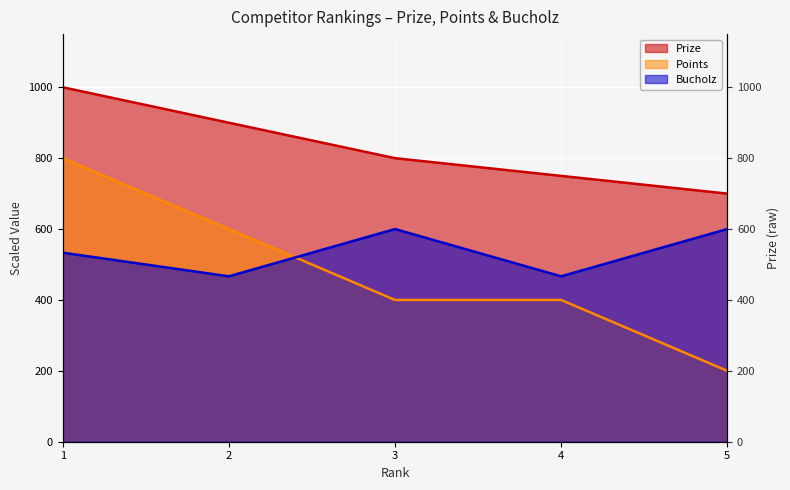

The value of Prize at 2 is 900.0. True or false?

True